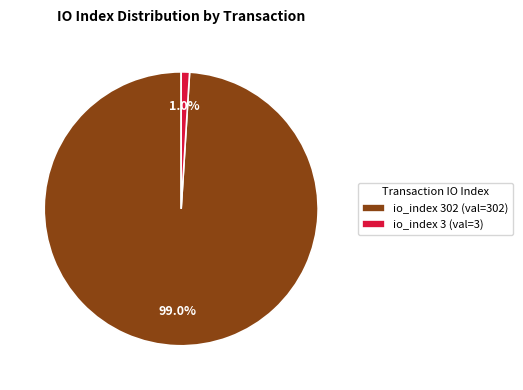

Does io_index 3 (val=3) represent more than half of the total?

No